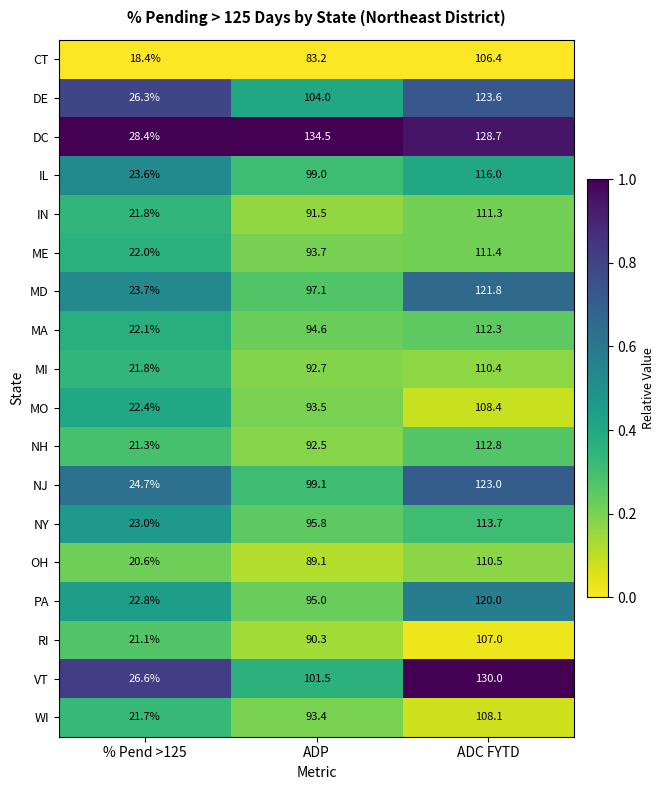

Rank the series by their maximum value, from lowest to highest.

CT, RI, WI, MO, MI, OH, IN, ME, MA, NH, NY, IL, PA, MD, NJ, DE, VT, DC